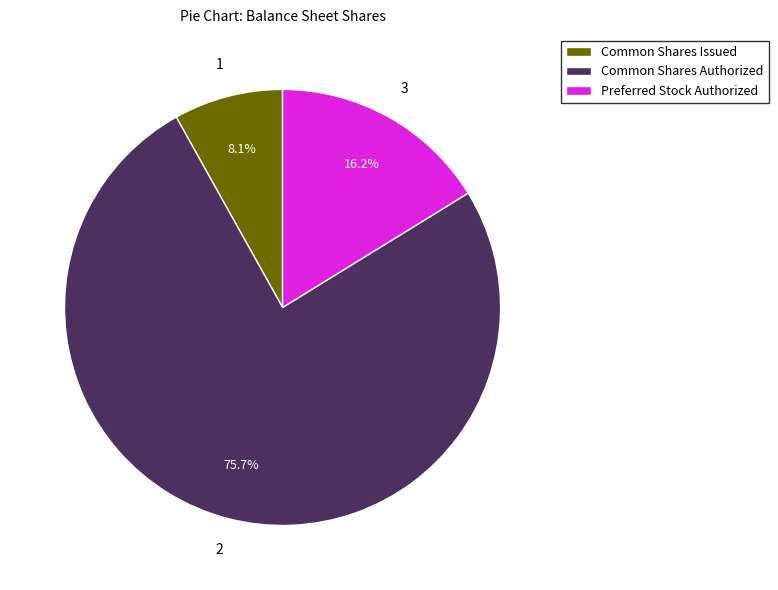

Rank the categories by value from lowest to highest.

Common Shares Issued, Preferred Stock Authorized, Common Shares Authorized